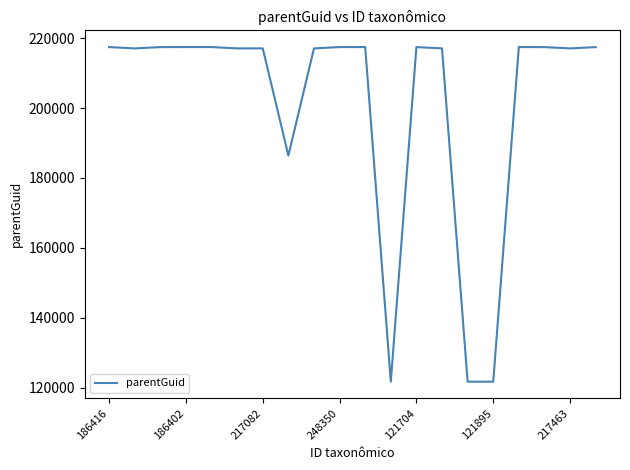

What is the difference between the maximum and minimum values?

95762